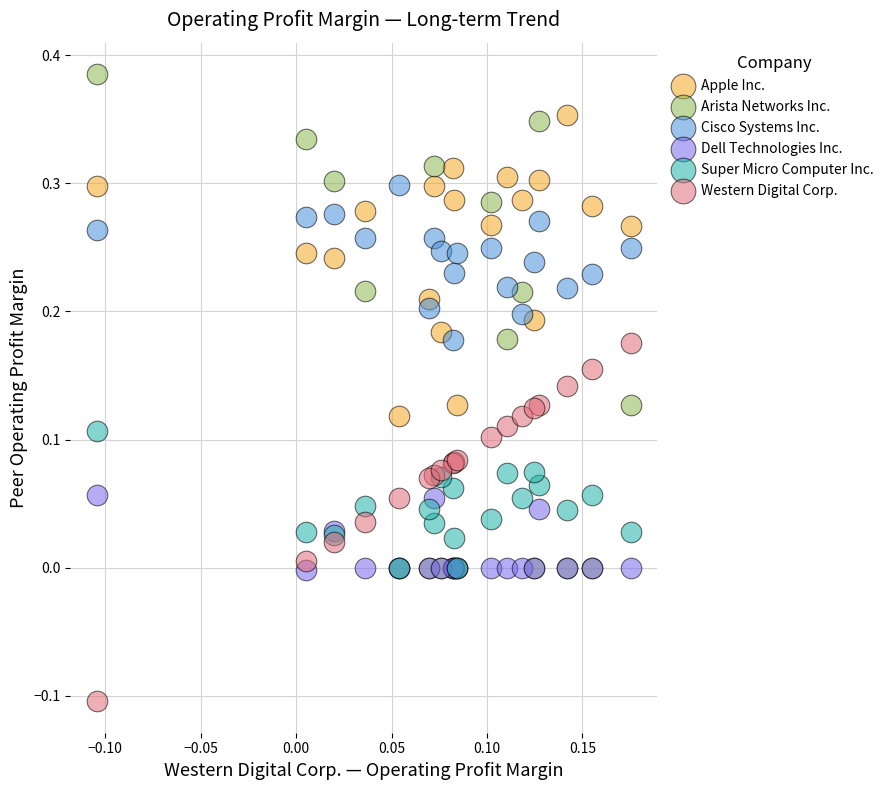

Which series contains the lowest Y value?

Western Digital Corp.